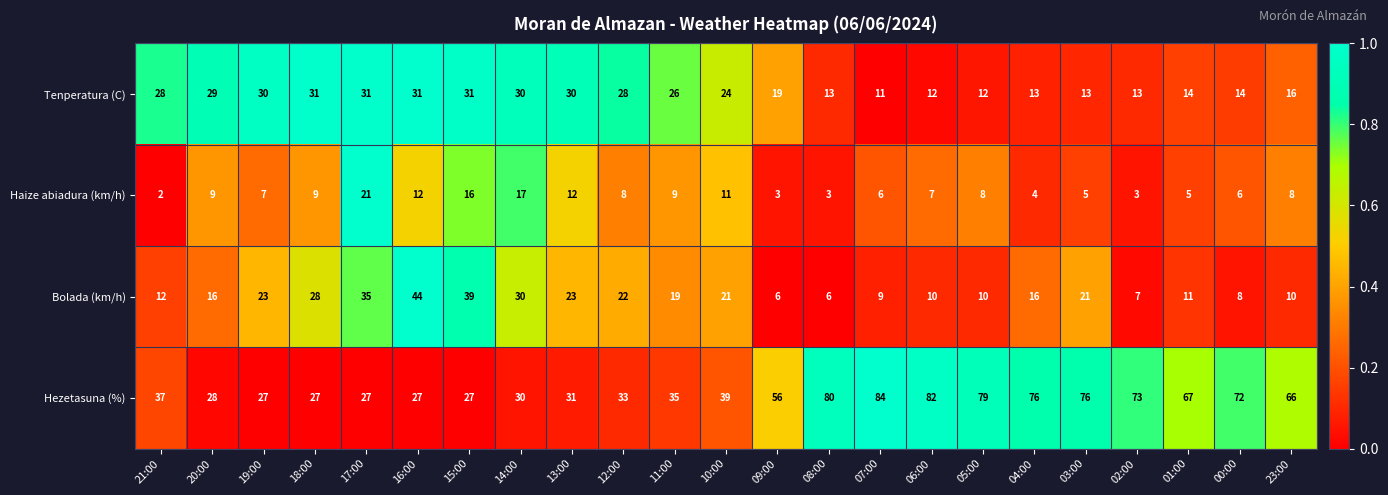

What is the average value of the Haize abiadura (km/h) series?

8